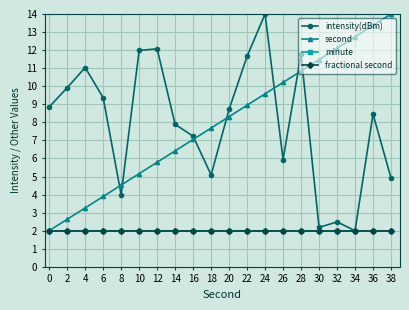

At 18, list the series in order from smallest to largest.

minute, fractional second, intensity(dBm), second